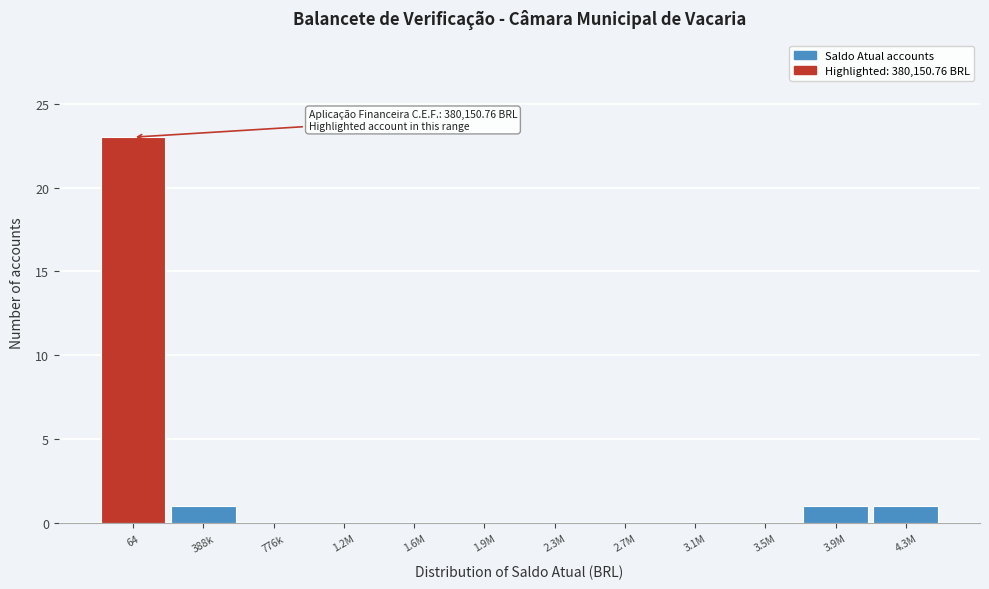

Reading left to right, extract all data points from this chart.

64=23	388k=1	776k=0	1.2M=0	1.6M=0	1.9M=0	2.3M=0	2.7M=0	3.1M=0	3.5M=0	3.9M=1	4.3M=1